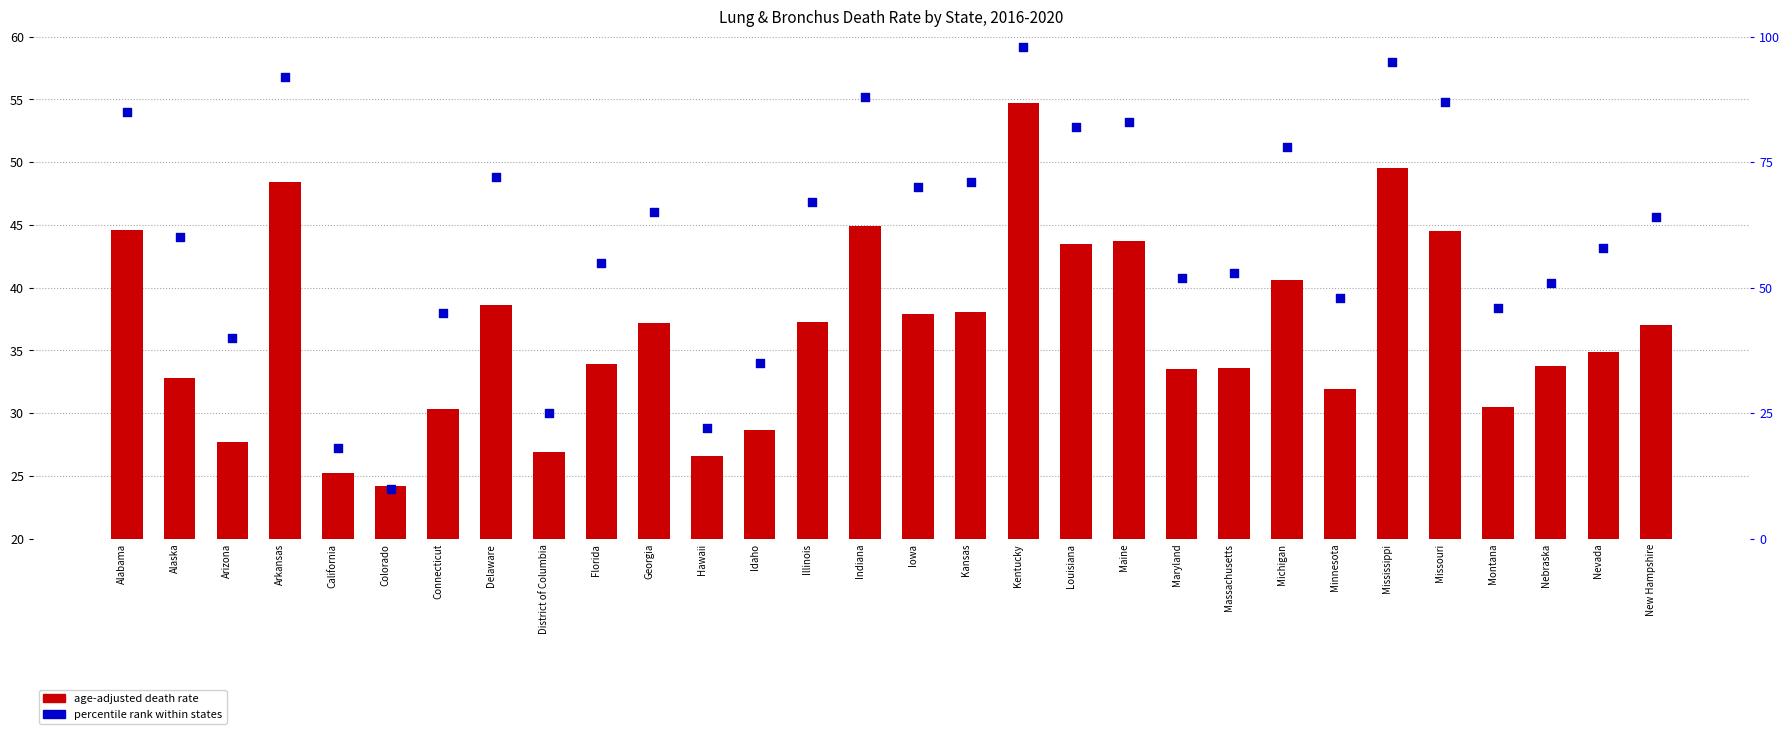

Which series has the largest Y range (max minus min)?

Percentile Rank